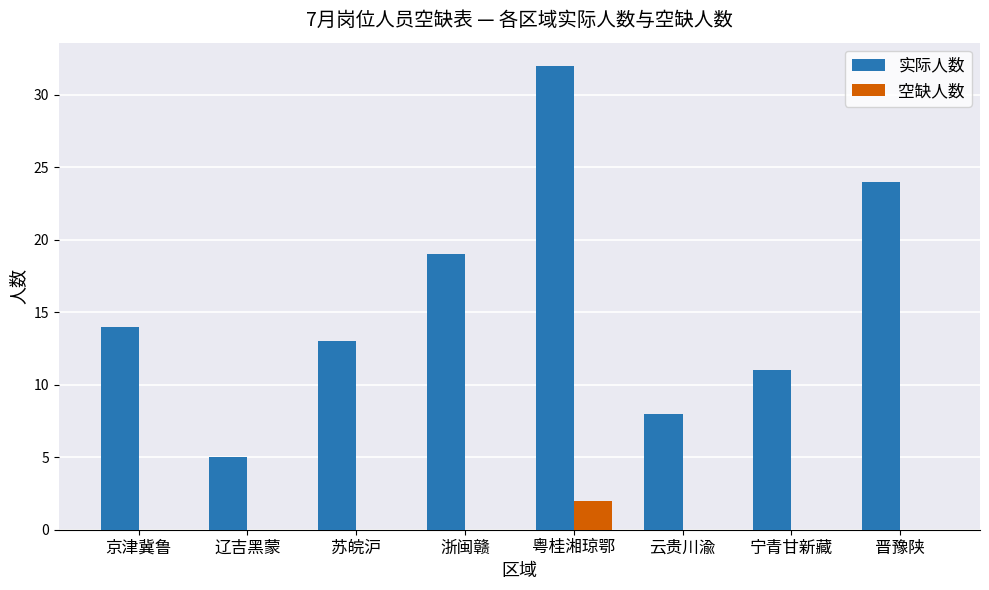

Is it true that 空缺人数 equals 0 at 宁青甘新藏?

True